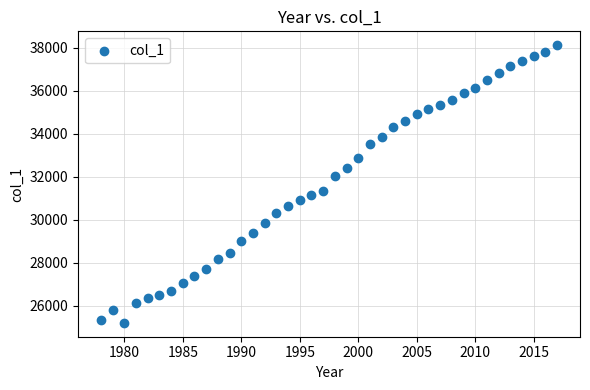

What is the range of X values (max minus min)?

39